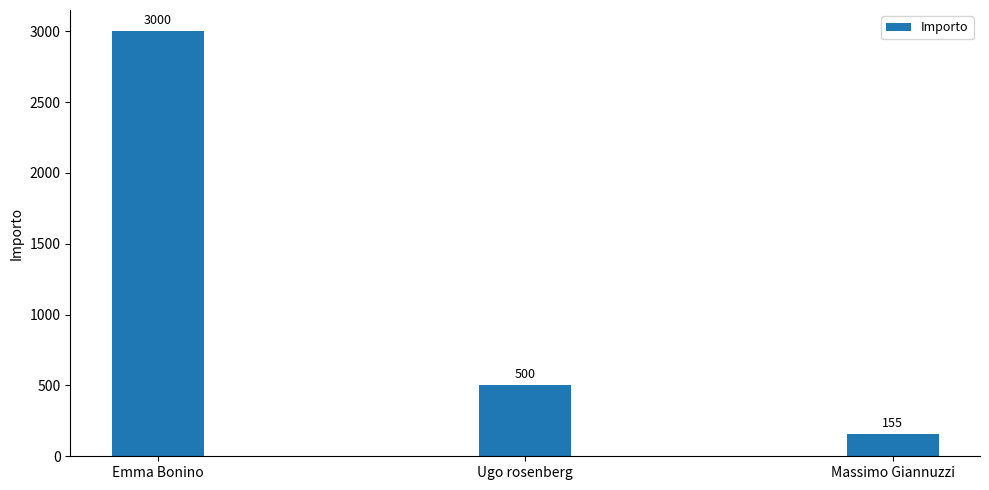

Does the chart contain stacked bars?

No